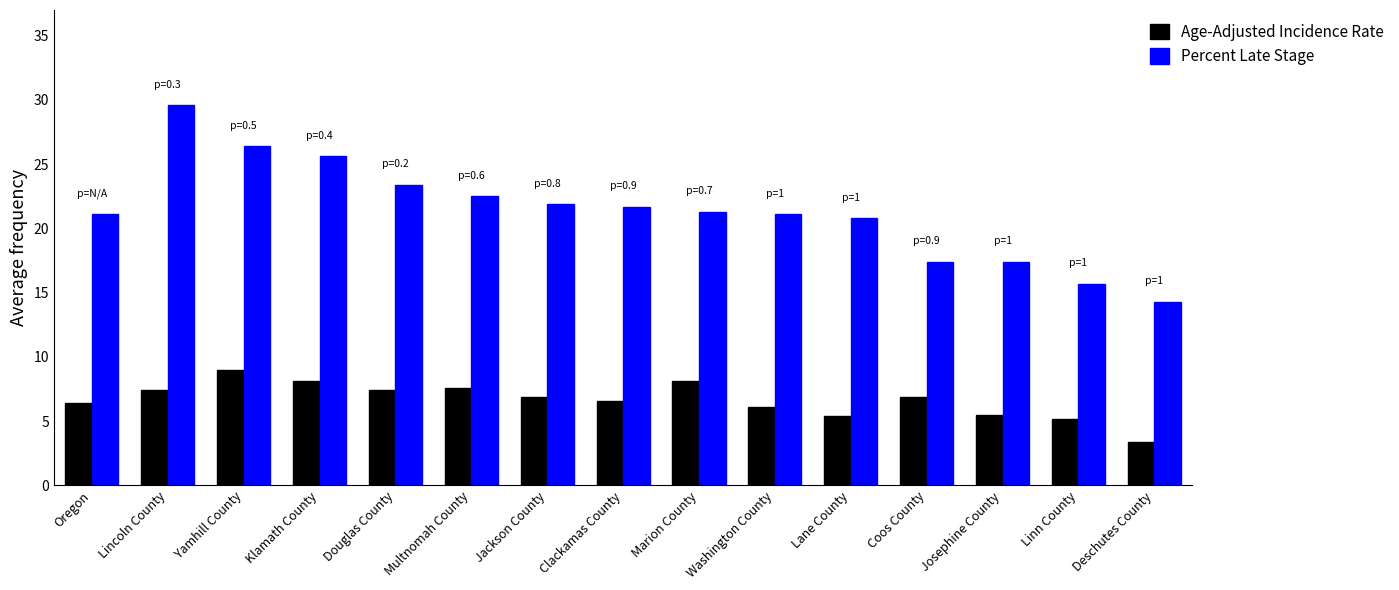

What is the smallest value displayed?

3.4